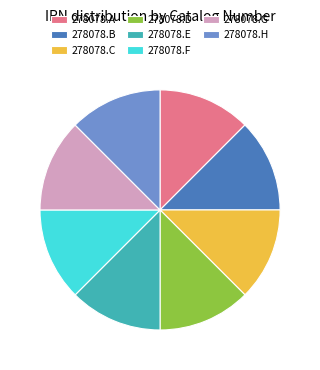

Approximately how many times larger is the value at 278078.F compared to 278078.E?

1.0